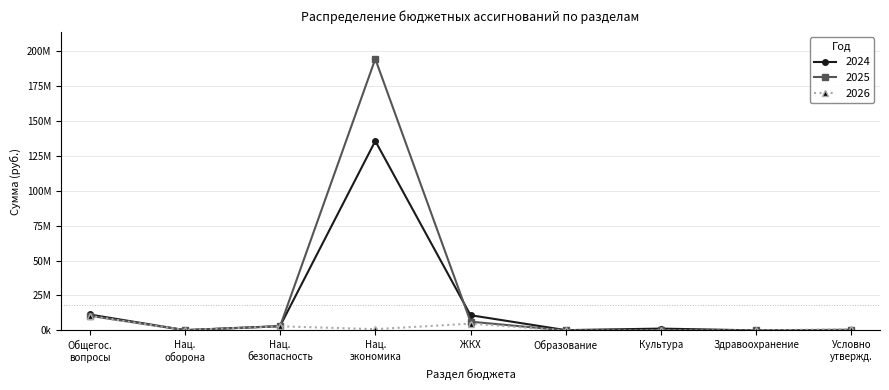

List the series in order of their overall mean, lowest first.

2026, 2024, 2025